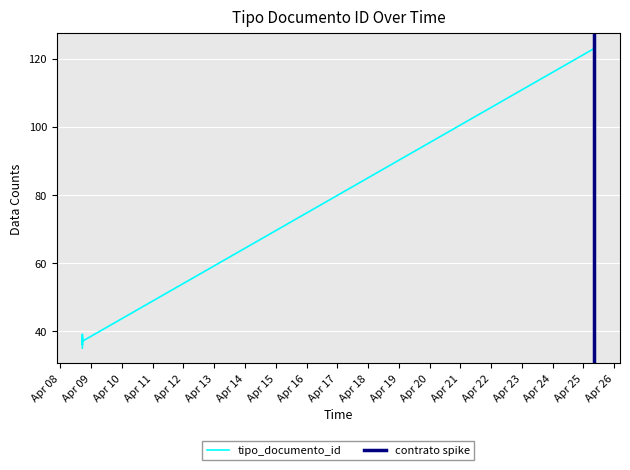

Is it true that the value at 2022-04-25 08:36:49 is 123?

True